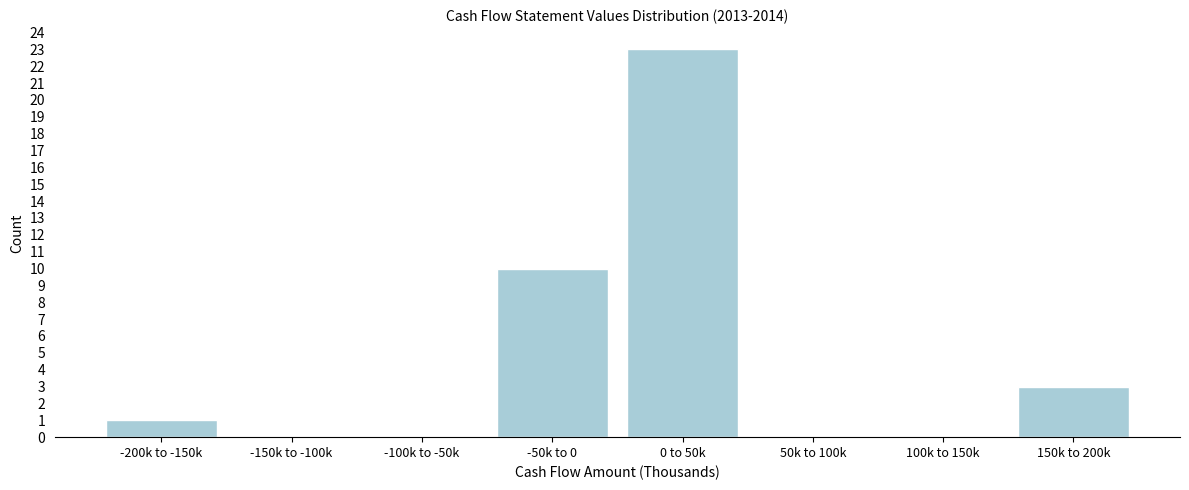

Reading left to right, list all the values displayed in this chart.

-200k to -150k=1	-150k to -100k=0	-100k to -50k=0	-50k to 0=10	0 to 50k=23	50k to 100k=0	100k to 150k=0	150k to 200k=3